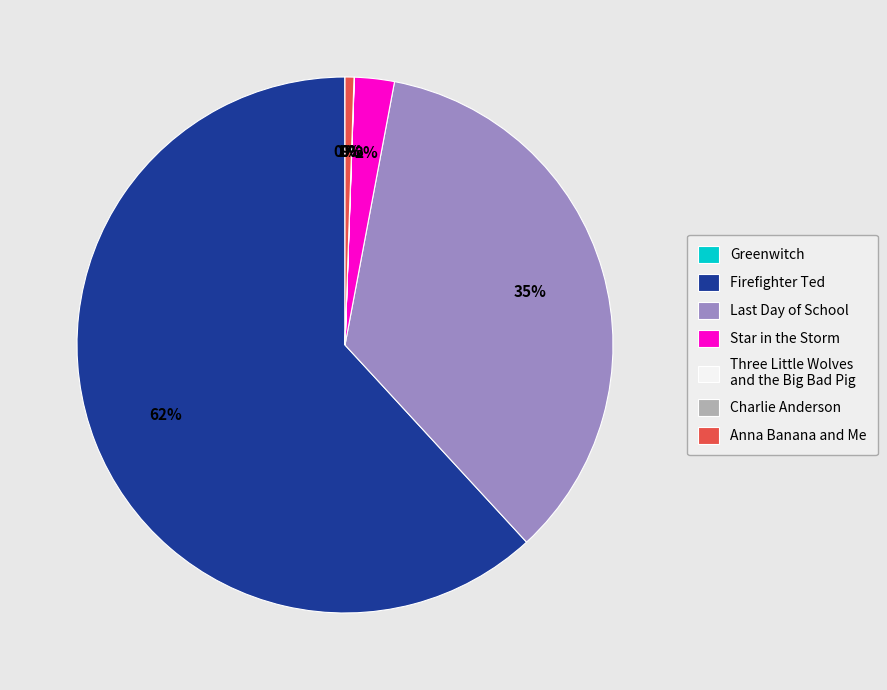

True or false: Firefighter Ted accounts for 69% of the total.

False